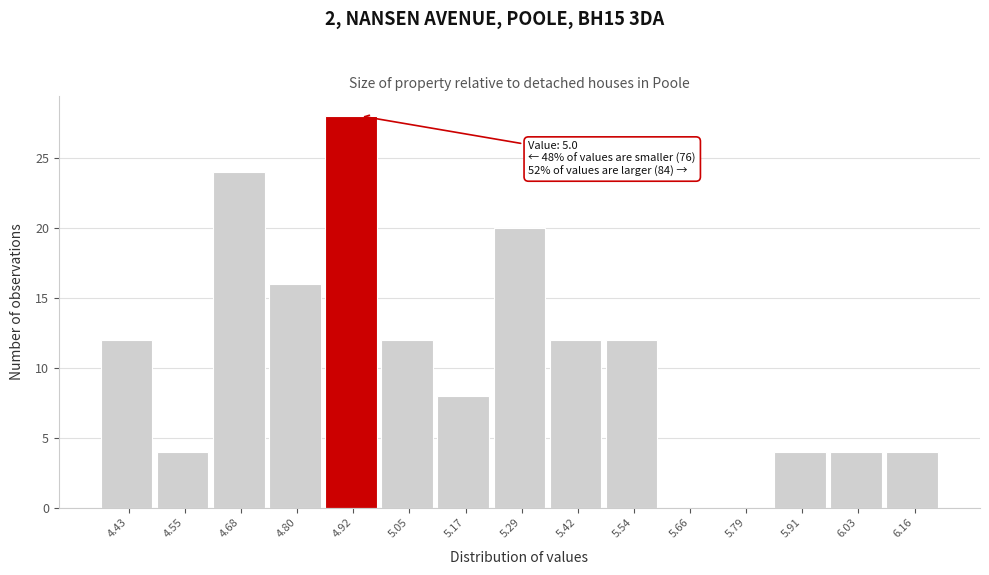

Reading left to right, list all the values displayed in this chart.

4.43=12	4.55=4	4.68=24	4.80=16	4.92=28	5.05=12	5.17=8	5.29=20	5.42=12	5.54=12	5.66=0	5.79=0	5.91=4	6.03=4	6.16=4